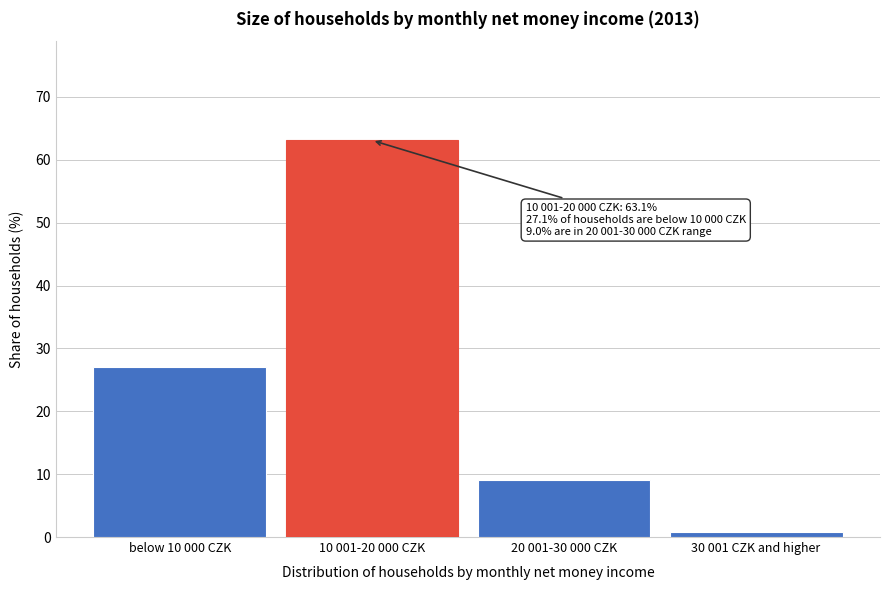

Reading left to right, what are all the values shown in this chart?

27.1	63.1	9.0	0.8